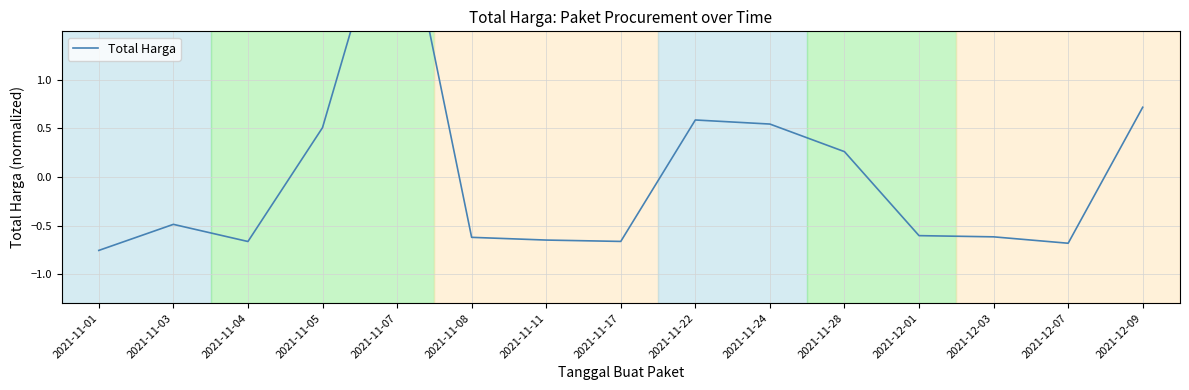

What is the label of the 12th point from the left?

2021-12-01